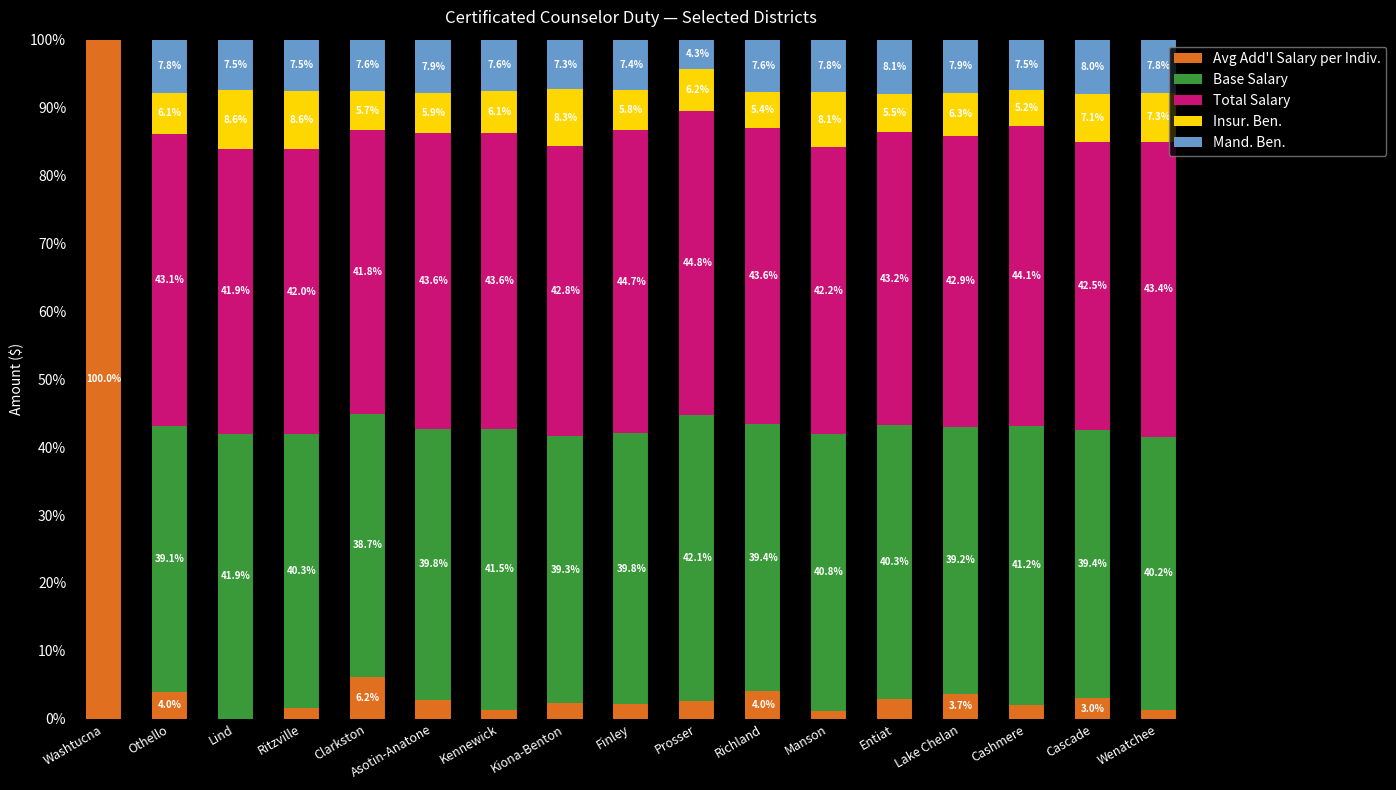

Where does the Avg Add'l Salary per Indiv. series first go above 2?

Washtucna